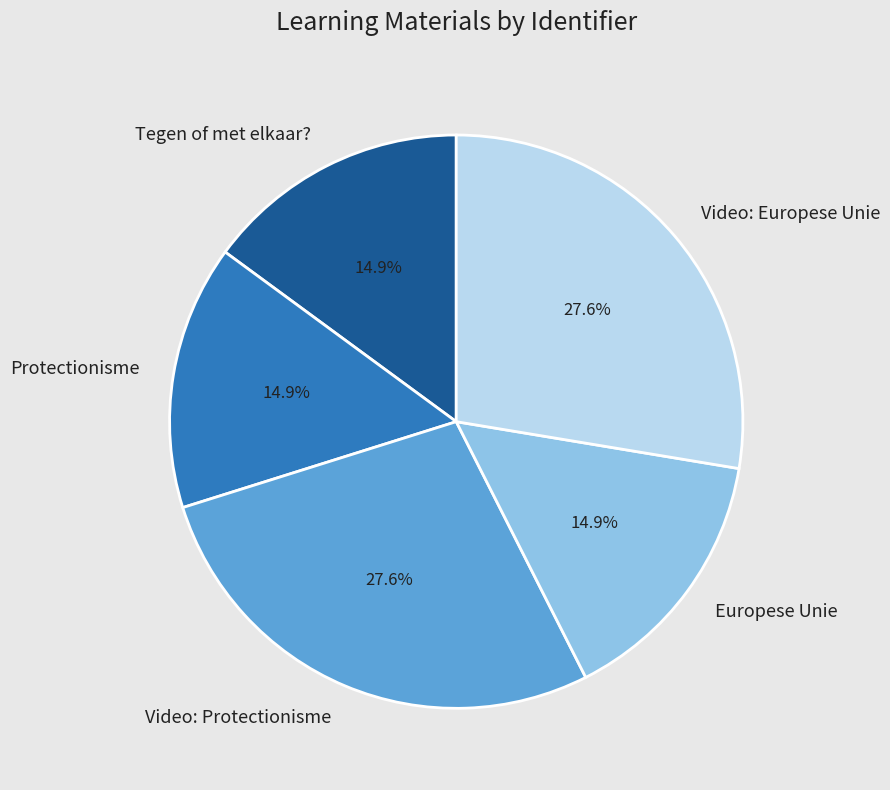

How many segments does this pie chart have?

5